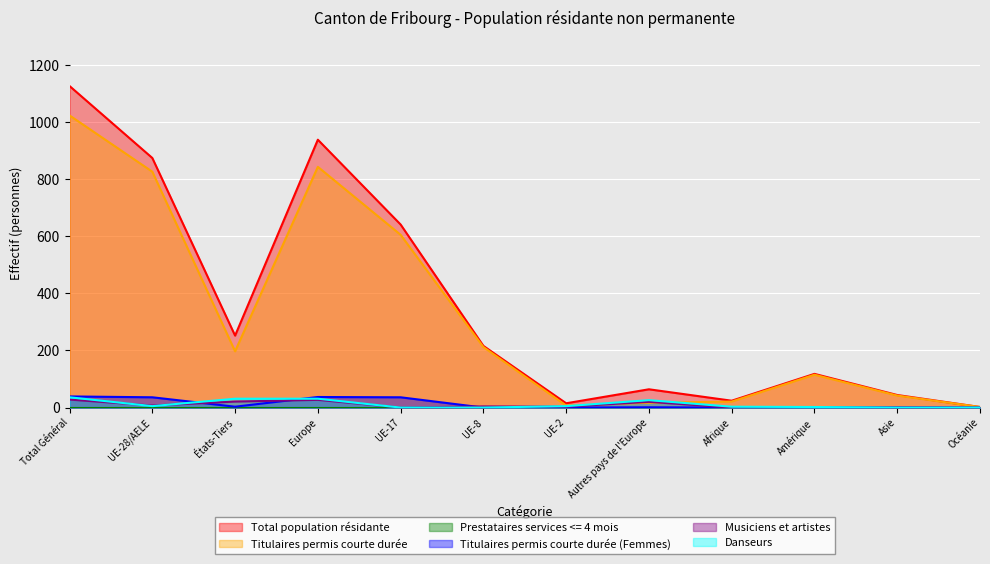

Count the number of data series in this chart.

6